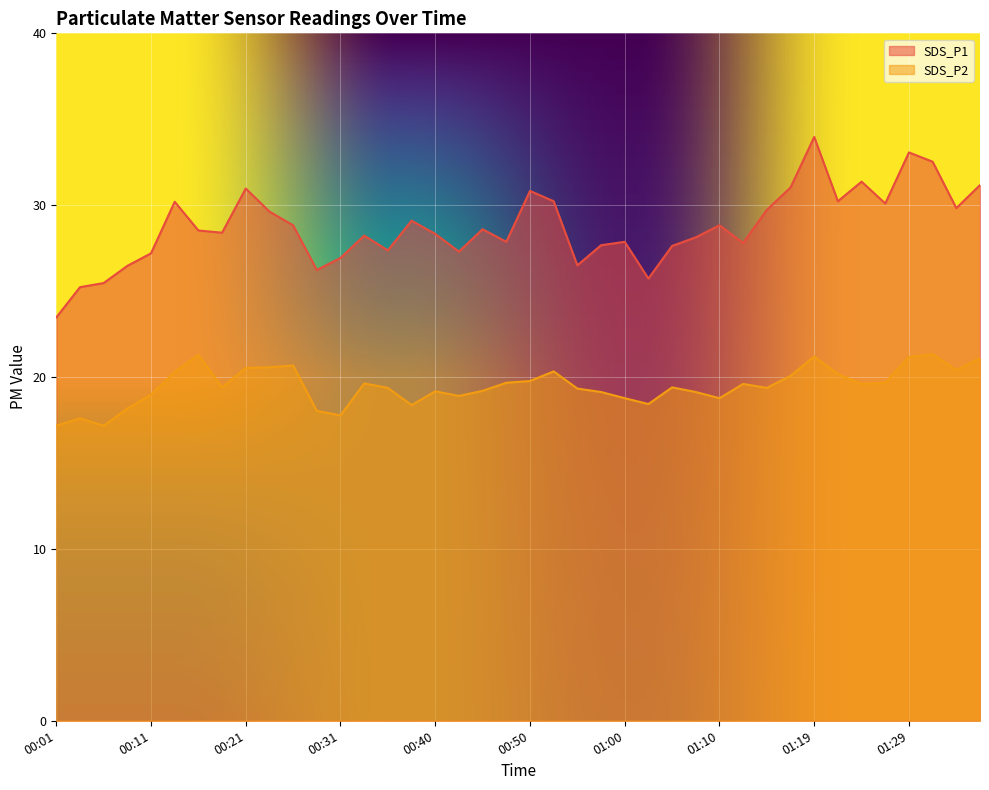

At how many categories does at least one series exceed 20?

40